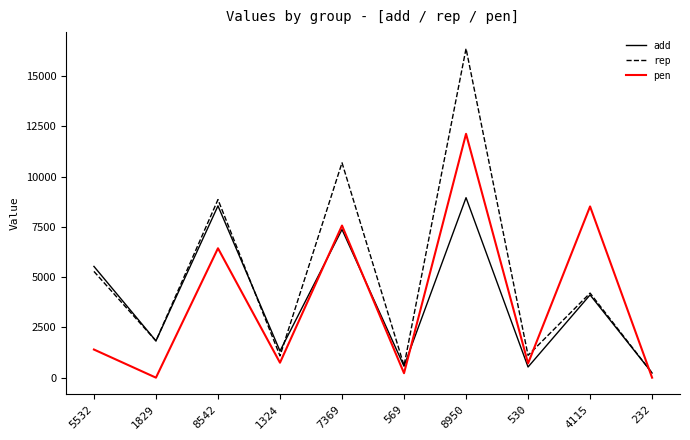

How many times do pen and add cross each other?

4